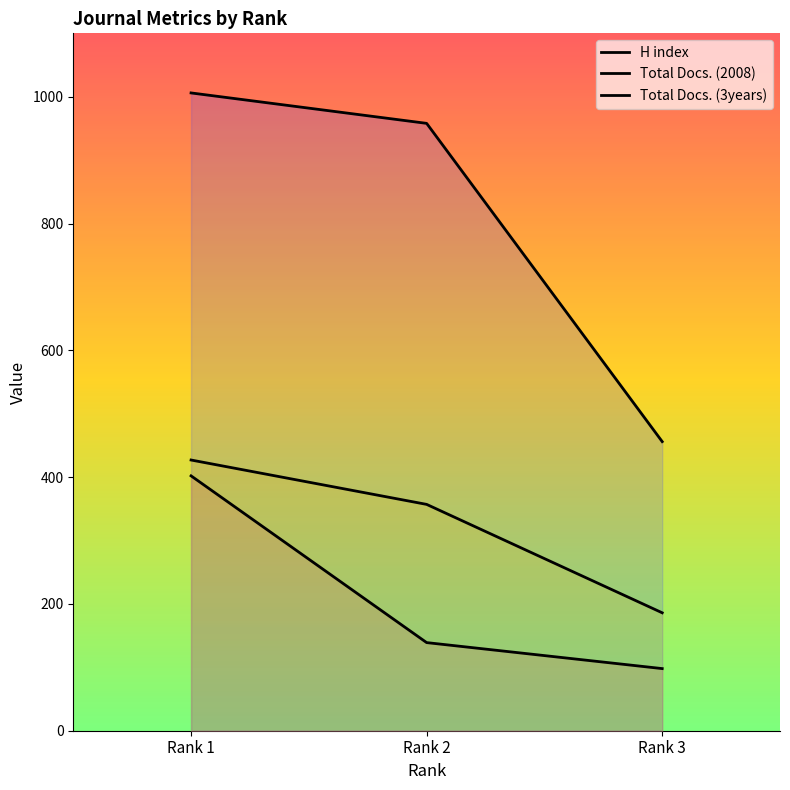

At which label does H index reach its minimum?

Rank 3